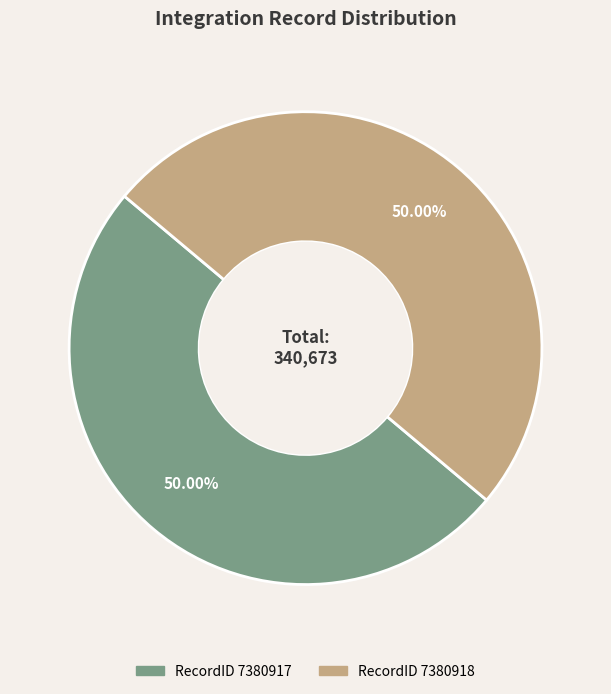

Combined, do RecordID 7380917 and RecordID 7380918 account for over 50%?

Yes